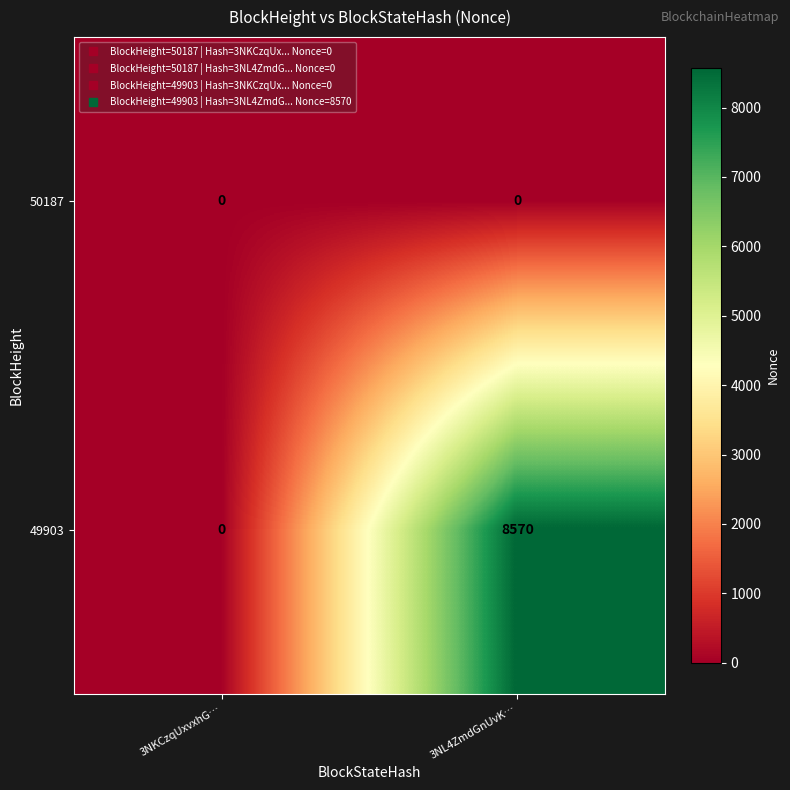

Reading left to right, what are all the values shown in this chart?

50187: 0	0
49903: 0	8570